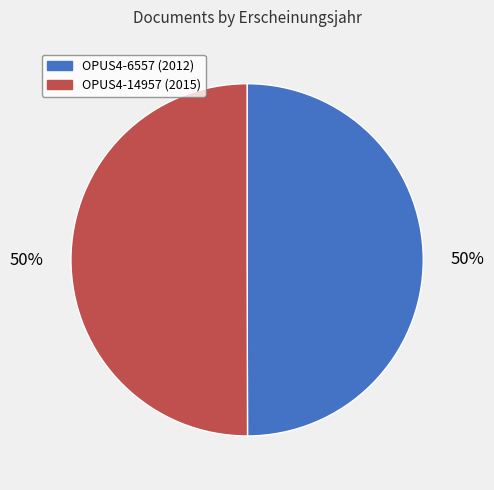

To the nearest percent, what portion does OPUS4-14957 represent?

50%